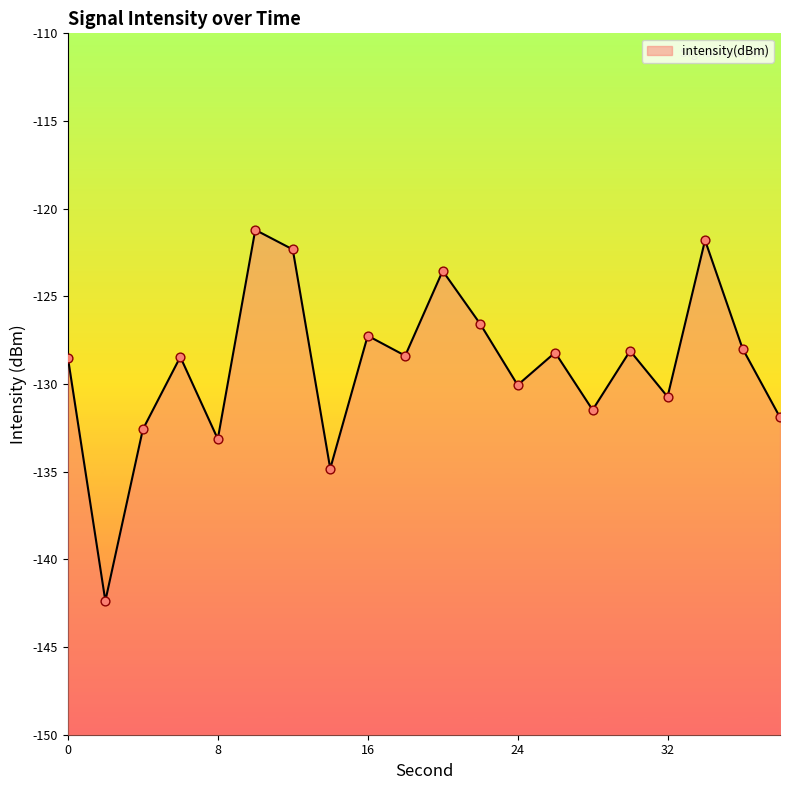

Which has a higher value, 22 or 10?

10